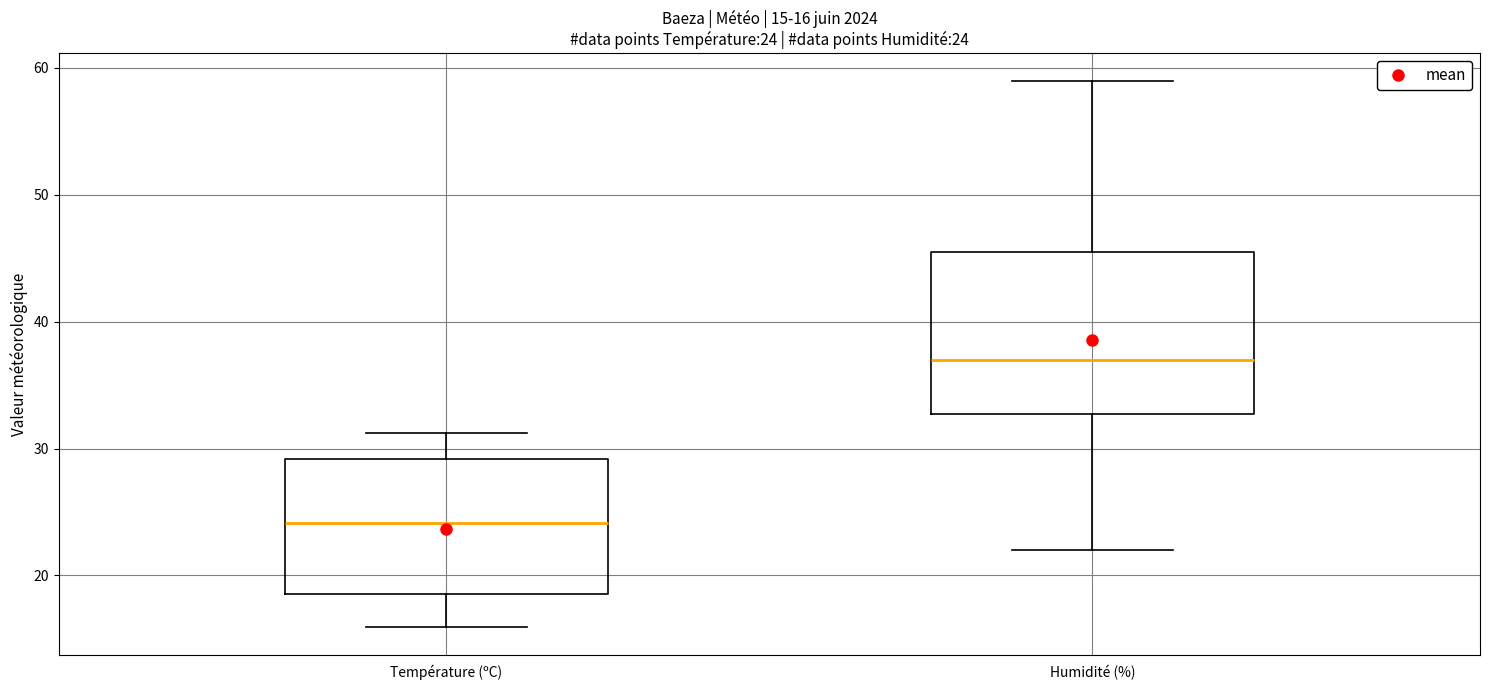

Which box's median line is the lowest?

Température (ºC)